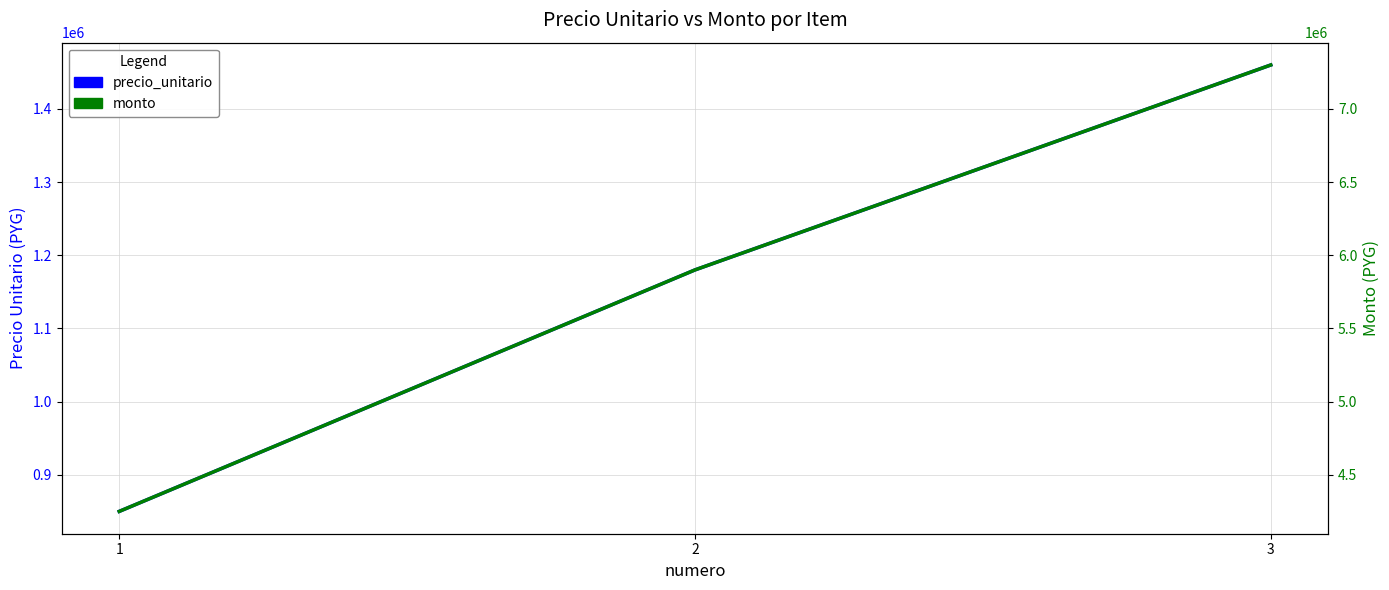

Reading left to right, transcribe all the data shown in this chart.

precio_unitario: 1=850000	2=1180000	3=1460000
monto: 1=4250000	2=5900000	3=7300000